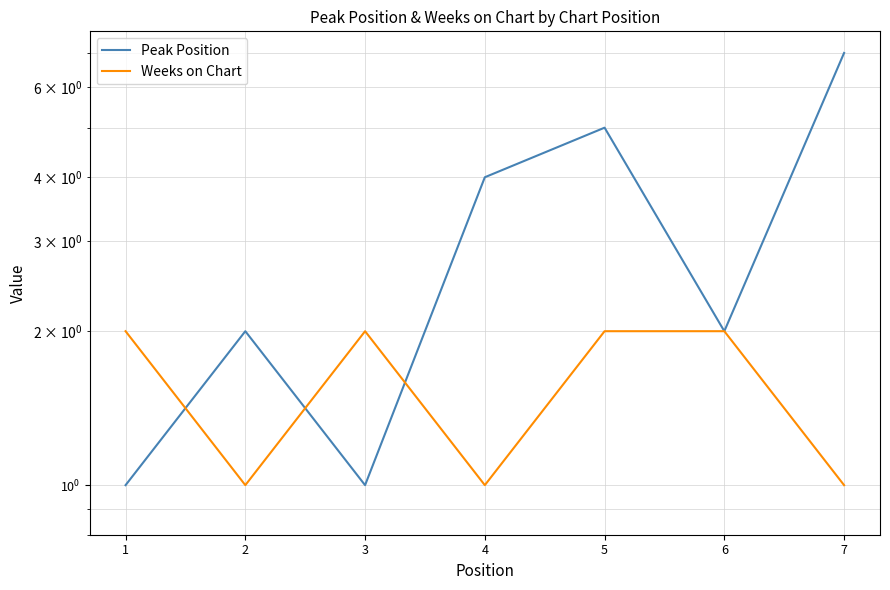

What is the approximate value of Weeks on Chart at 3?

2